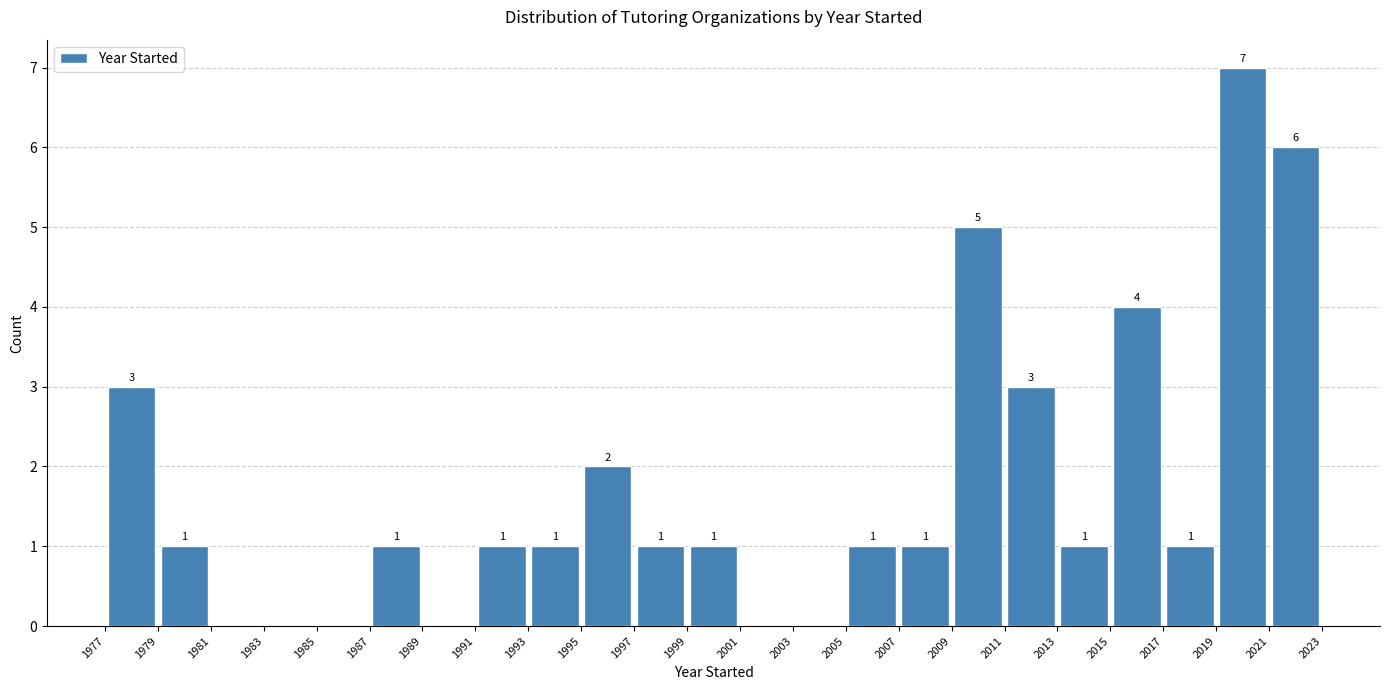

Which range on the x-axis has the tallest bar?

2019 to 2021